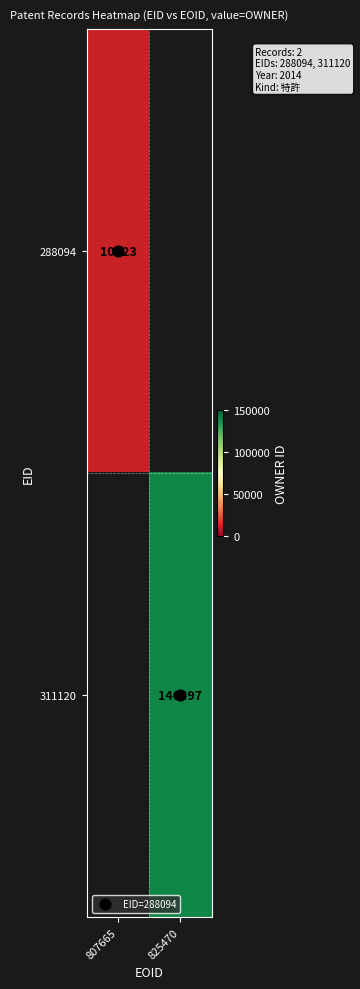

What is the minimum value for 288094?

10823.0